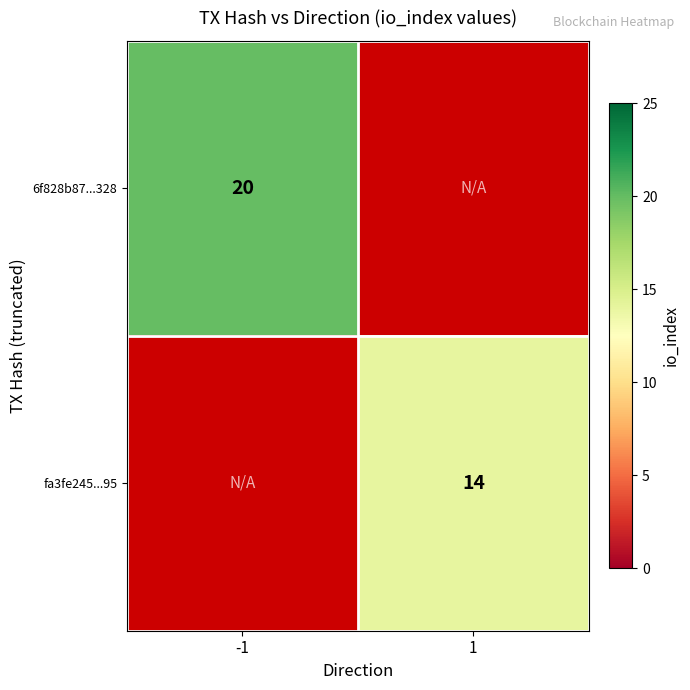

Is it true that 6f828b87...328 equals 27 at -1?

False